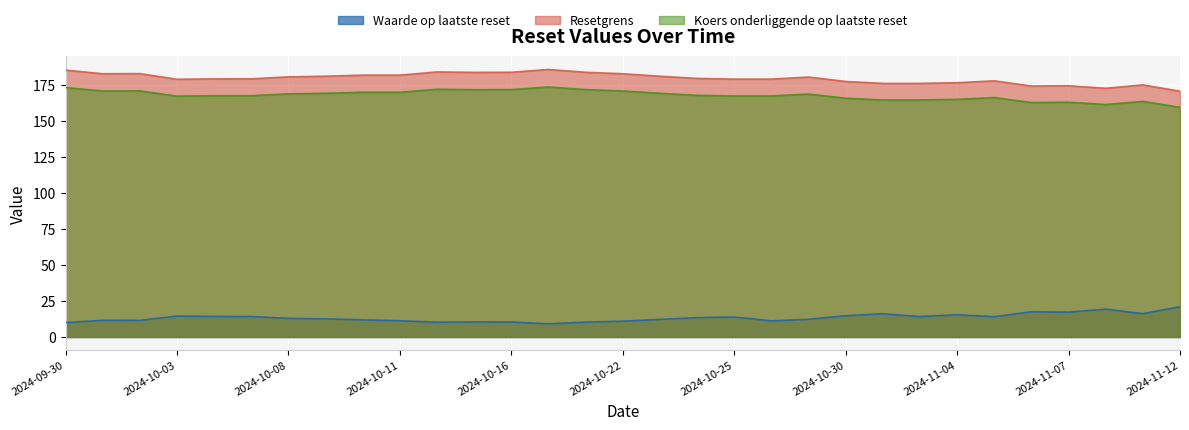

True or false: Koers onderliggende op laatste reset and Waarde op laatste reset intersect in this chart.

False